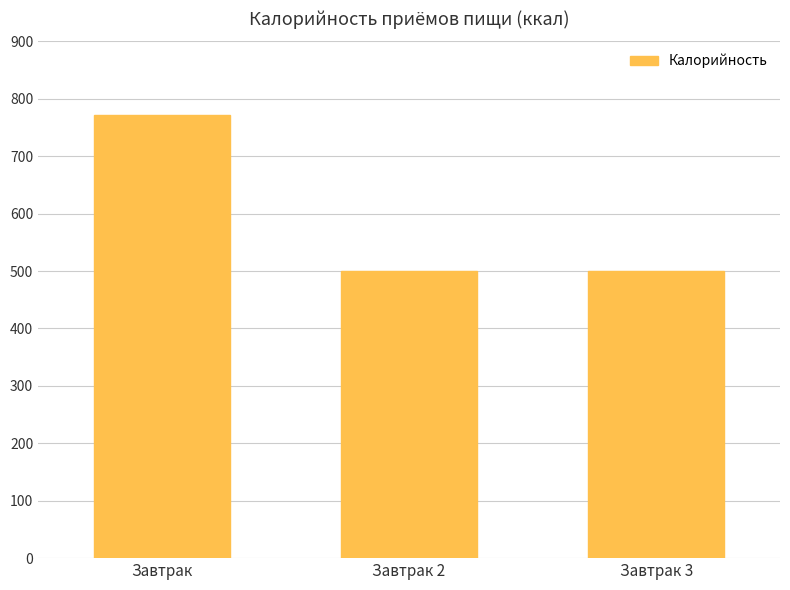

What is the ratio of the value at Завтрак 3 to the value at Завтрак 2?

1.0